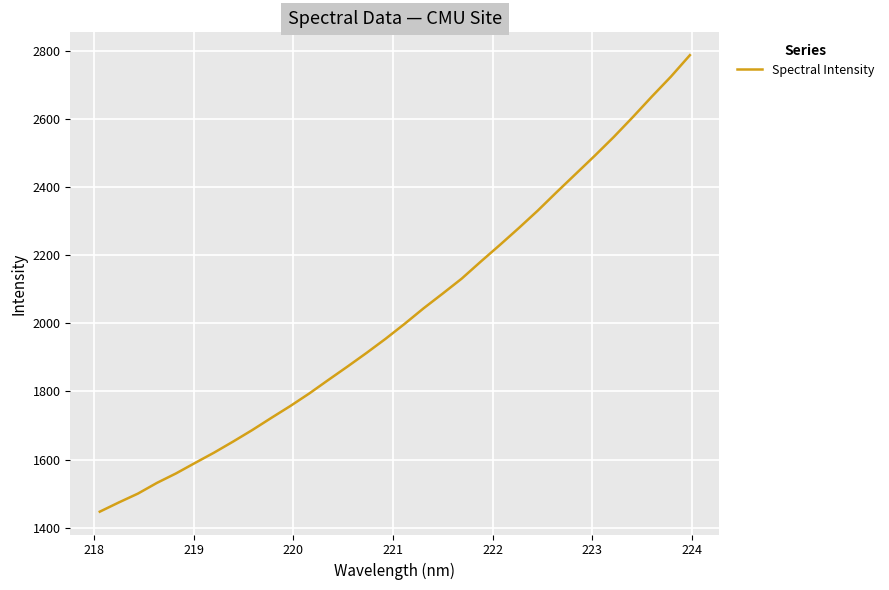

How many lines are shown in the chart?

1